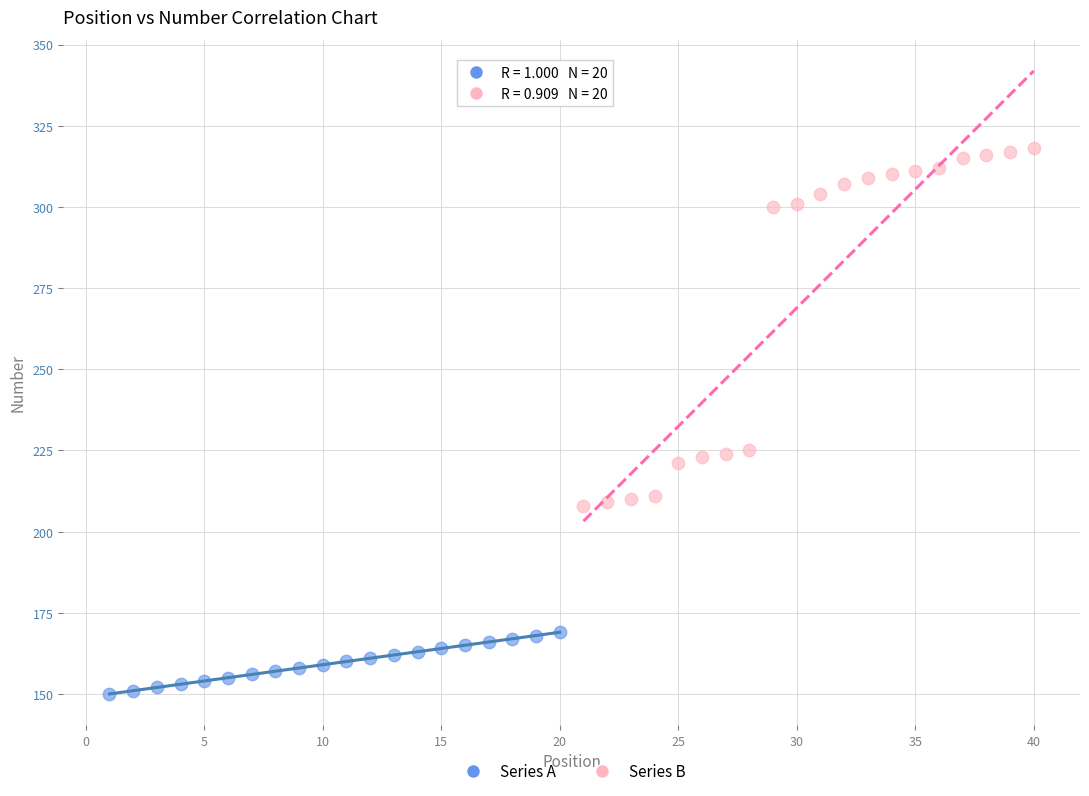

Which series reaches the maximum Y coordinate?

Series B